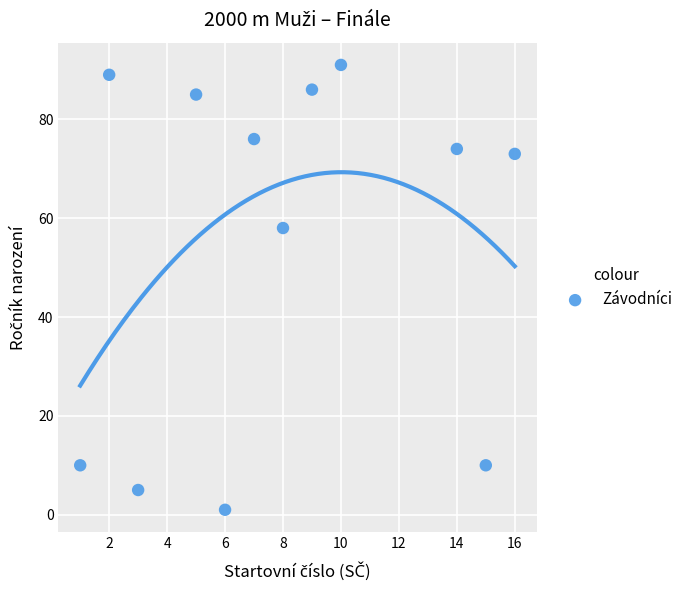

What is the average X value?

8